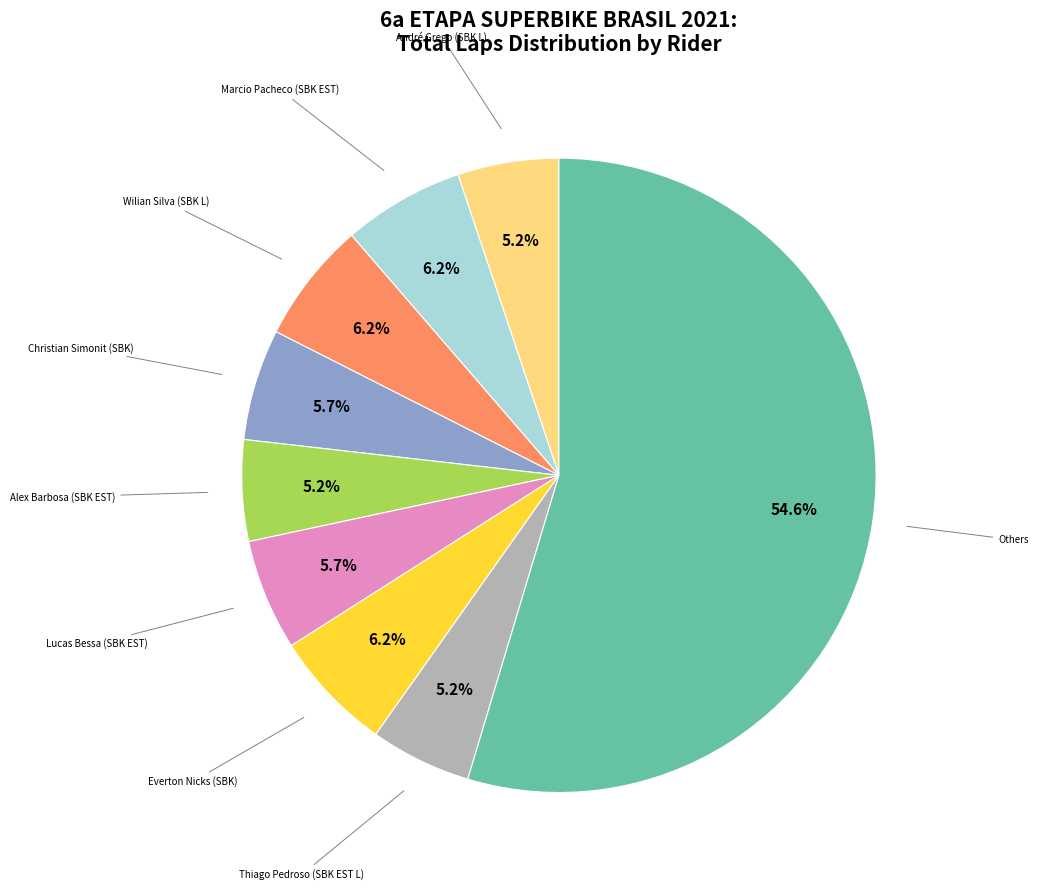

Is there a majority slice in this chart?

Yes